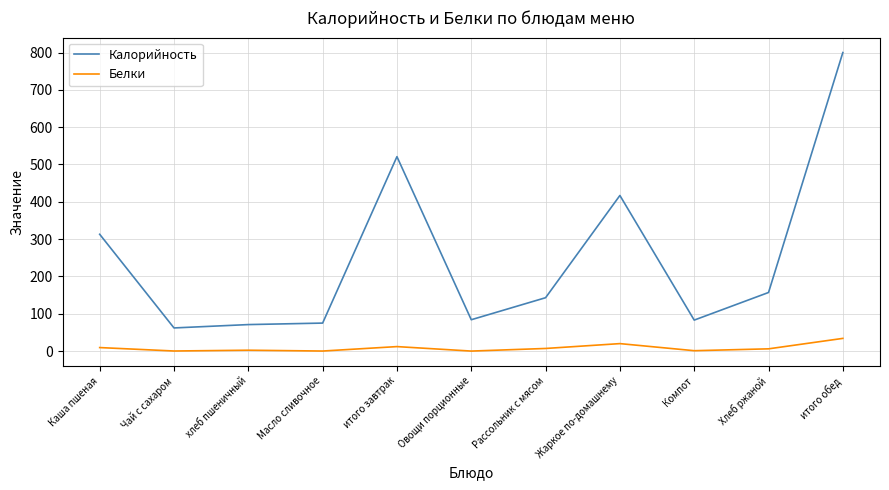

How many values in the Белки series are below 6?

5